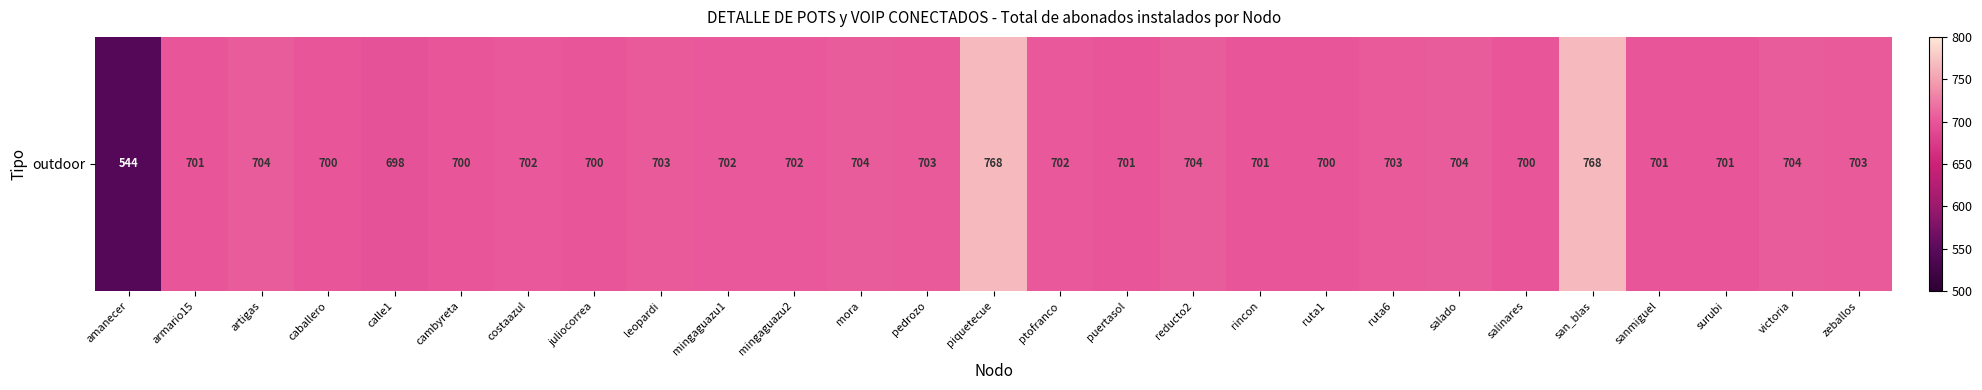

What is the sum of the values at ruta1 and reducto2?

1404